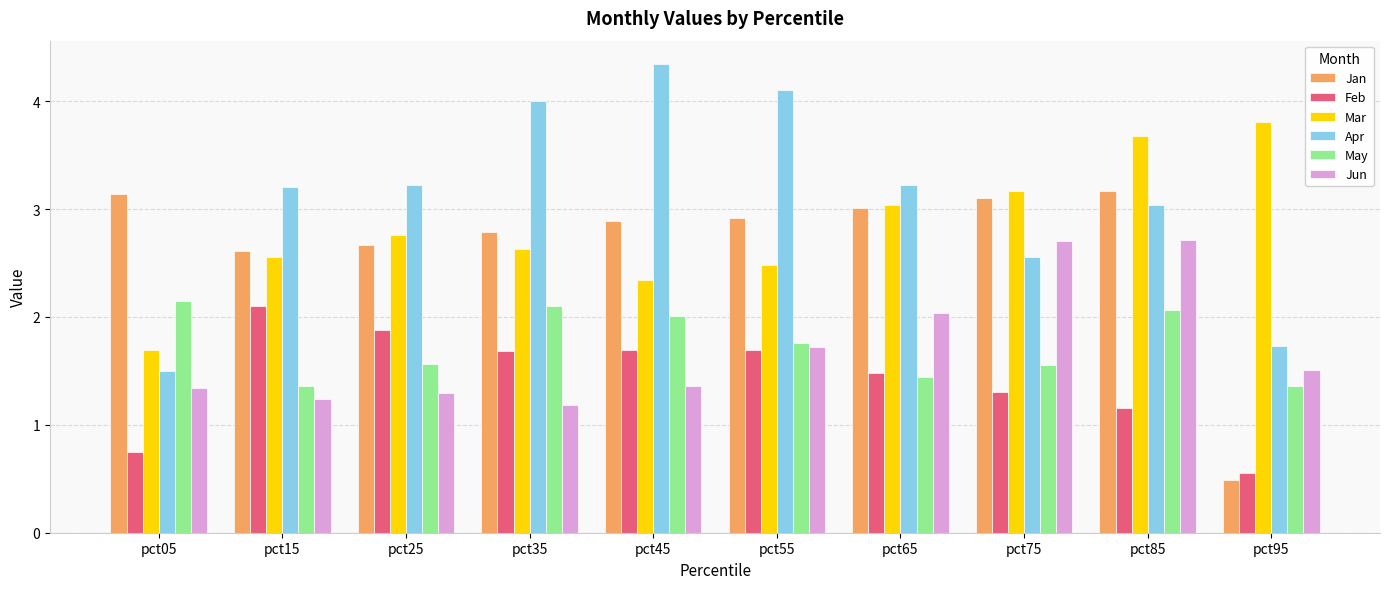

What is the approximate value of Jun at pct15?

1.2